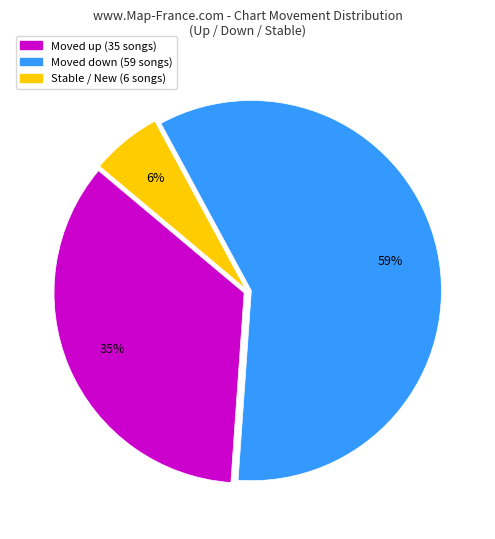

Is there any slice that represents more than half of the pie?

Yes